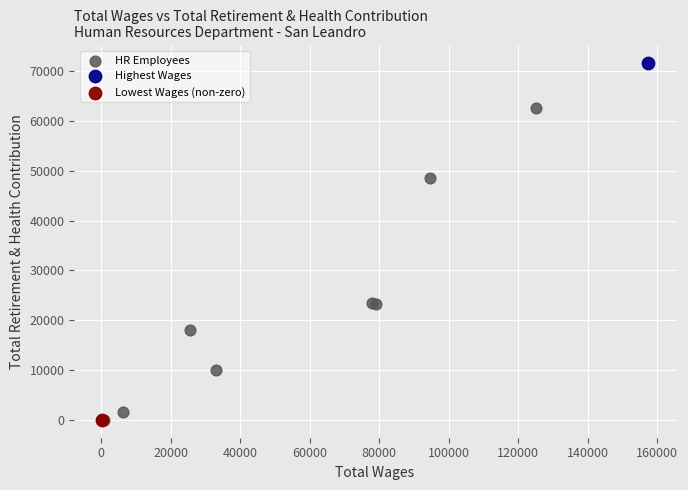

What are all the series names shown in the legend?

HR Employees, Highest Wages, Lowest Wages (non-zero)